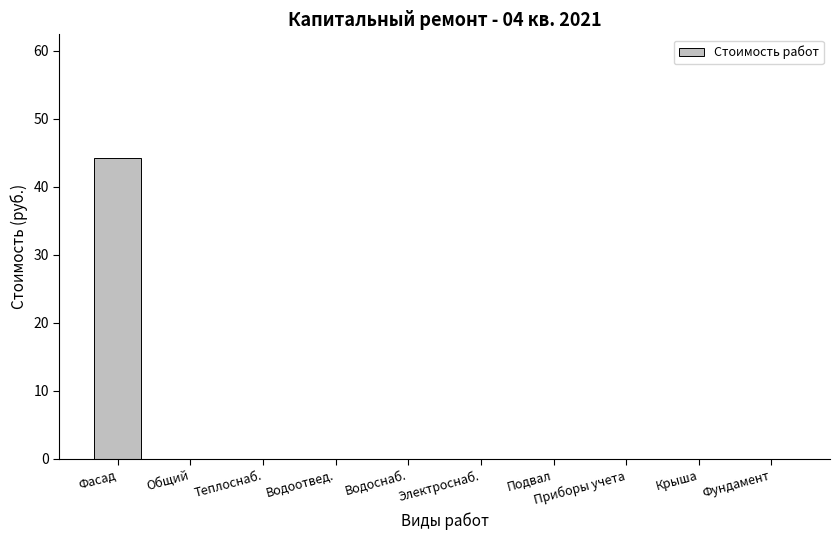

Which has a higher value, Фасад or Водоснаб.?

Фасад